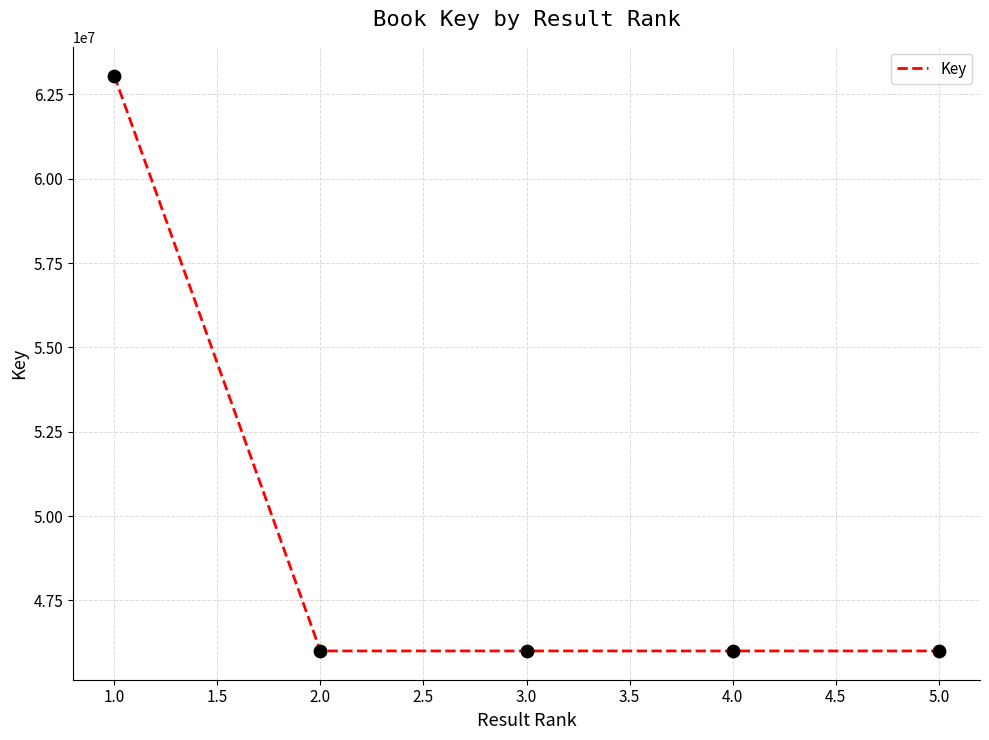

Which has a higher value, 1.0 or 5.0?

1.0